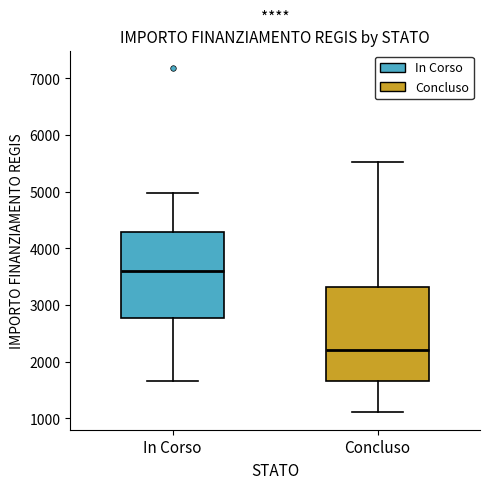

Which box is the tallest, from its lower edge to its upper edge?

Concluso